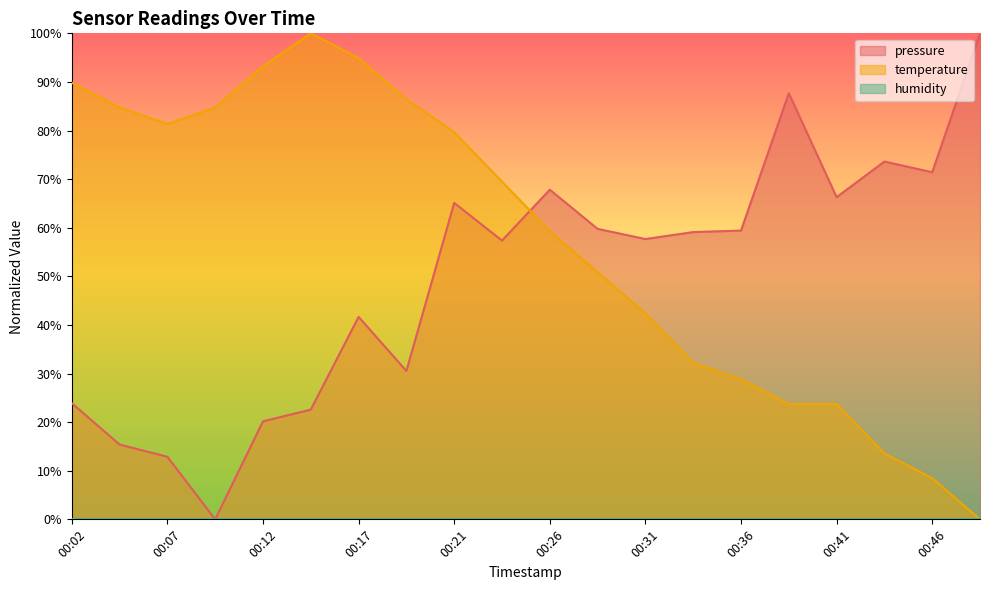

What is the difference between the pressure values at 00:14 and 00:34?

36.5